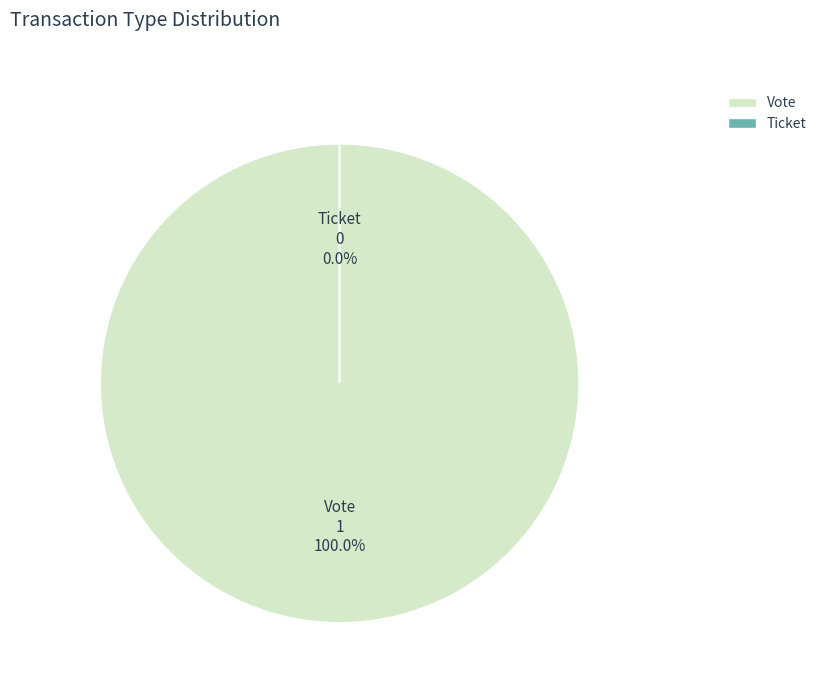

Between Ticket and Vote, which is larger?

Vote